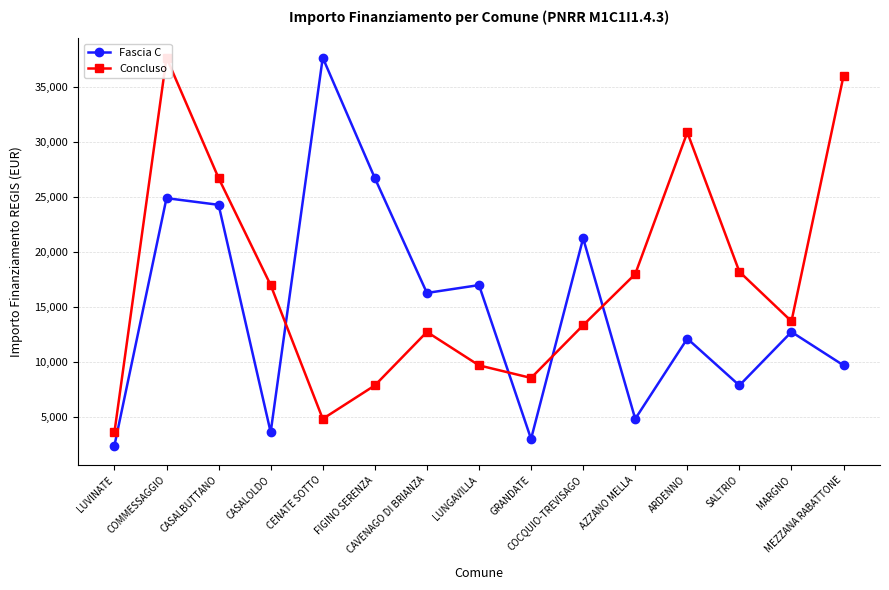

Between SALTRIO and MARGNO, which is larger?

MARGNO